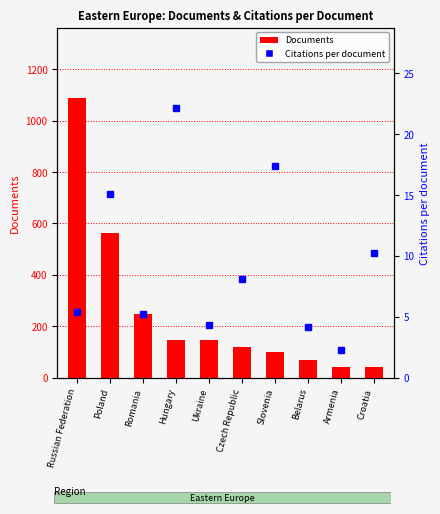

What position from the right is Russian Federation?

10